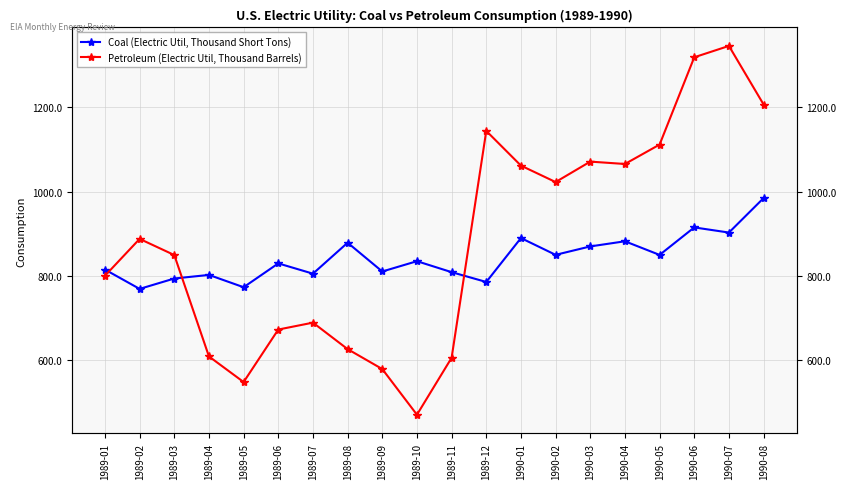

Reading right to left, extract all data points from this chart.

Coal (Electric Util, Thousand Short Tons): 984.7	902.9	915.1	849.9	882.2	870.0	850.0	889.9	785.6	808.9	834.9	810.5	878.8	805.3	829.7	773.1	802.3	793.8	769.2	815.0
Petroleum (Electric Util, Thousand Barrels): 1206.9	1346.0	1319.1	1111.8	1065.7	1071.3	1022.8	1061.8	1144.2	605.6	470.5	578.9	626.2	689.0	672.7	548.0	608.8	849.5	887.9	800.3